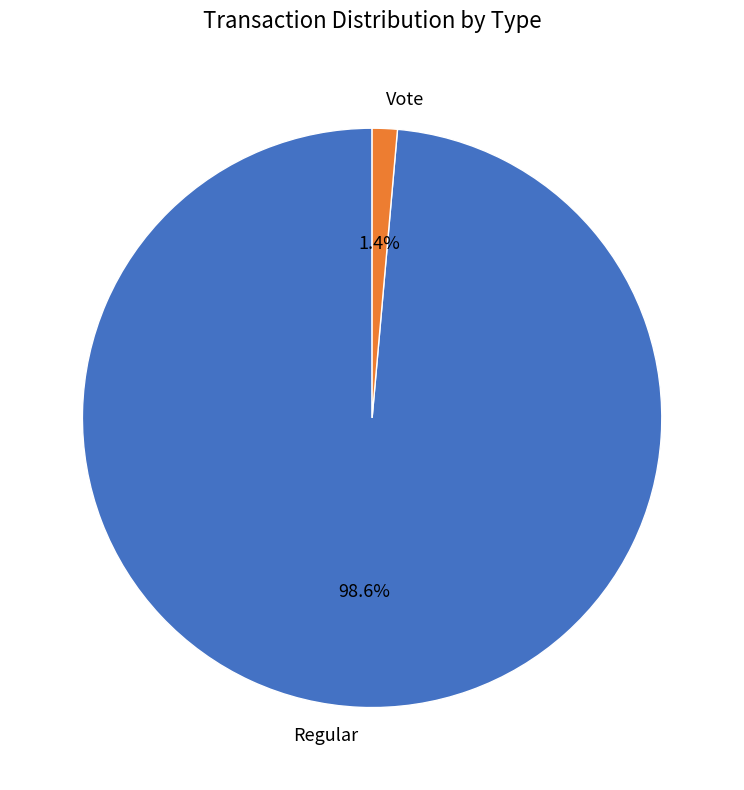

To the nearest percent, what is the average slice percentage?

50%